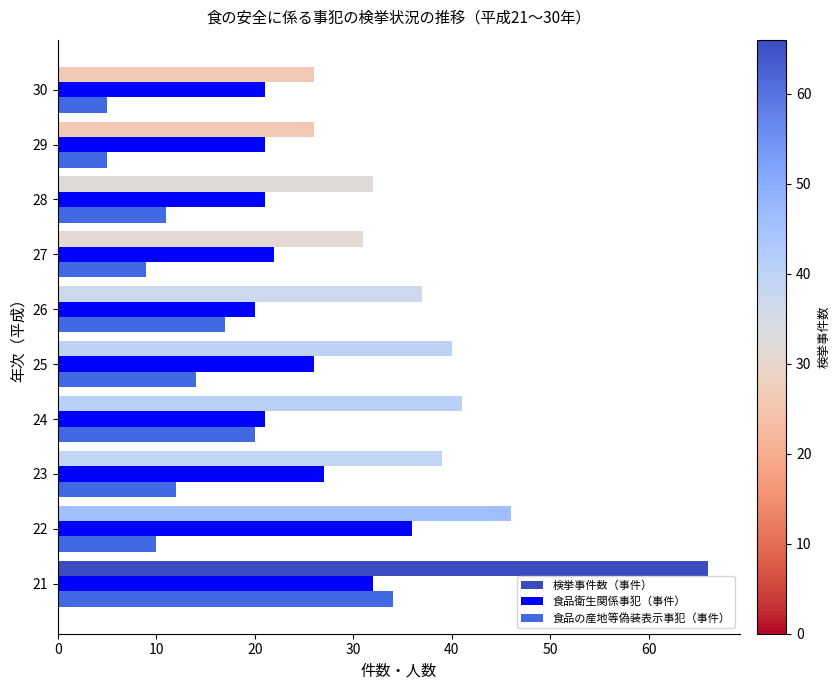

Which series changed the most between 25 and 27?

検挙事件数（事件）